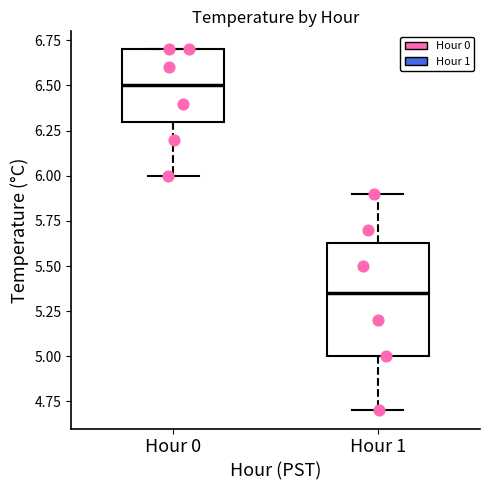

Reading left to right, transcribe this box plot: for each box, give where its median line is, the range the box spans, and where its two whiskers end, as read against the y-axis. The values are not printed on the chart, so give them approximately, as read against the axis.

Hour 0: median 6.50, box 6.30 to 6.70, whiskers 6.00 to 6.70
Hour 1: median 5.35, box 5.00 to 5.65, whiskers 4.70 to 5.90